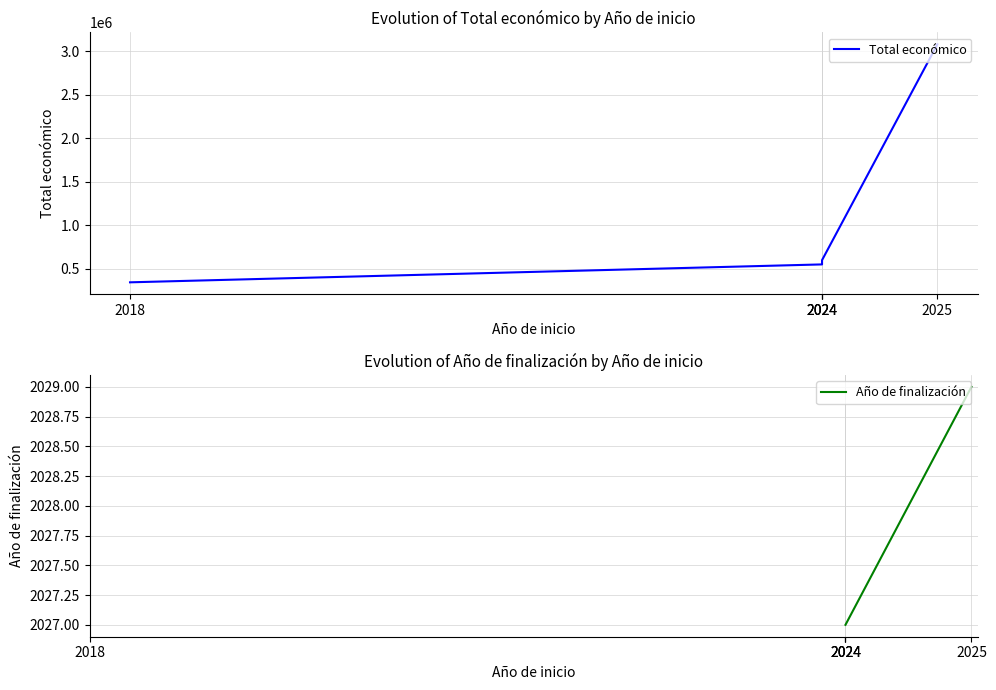

Reading left to right, what are all the values shown in this chart?

344243	550111	595436	599211	3079962